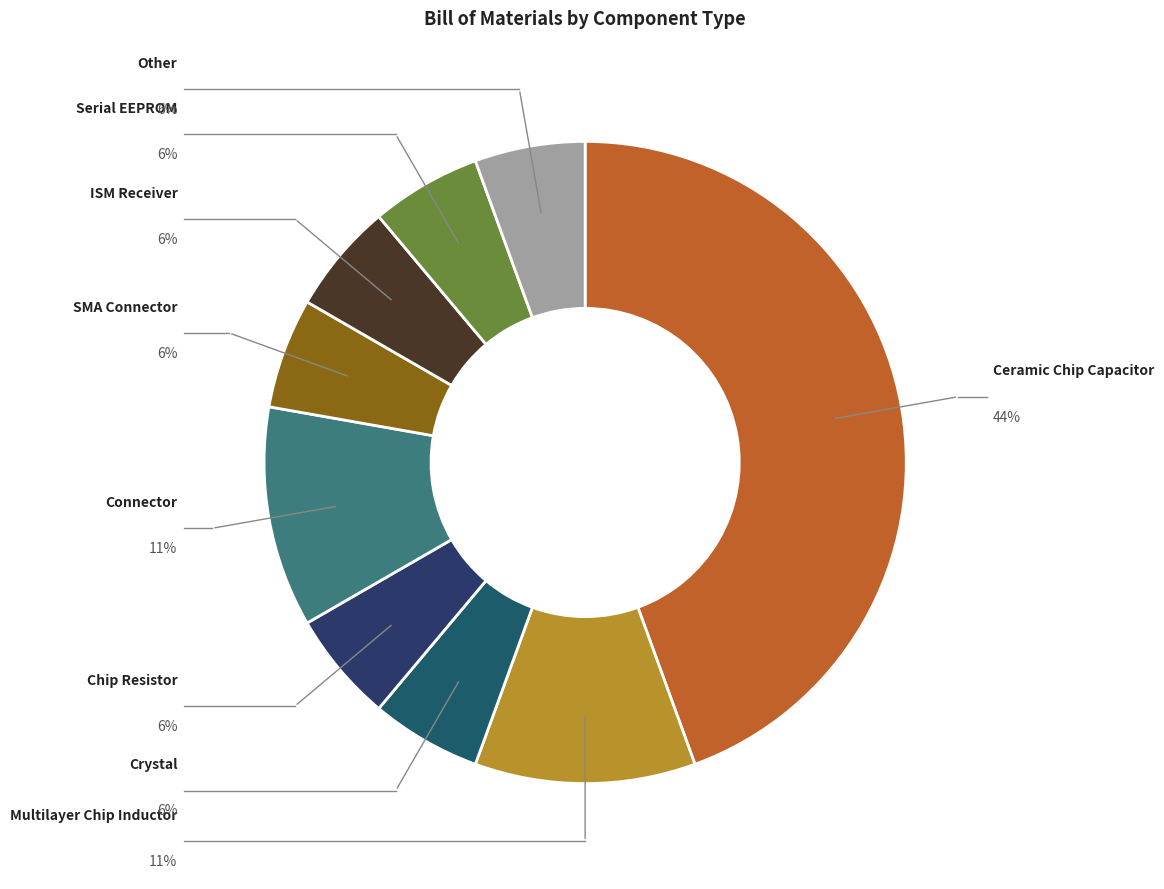

How many segments does this pie chart have?

9